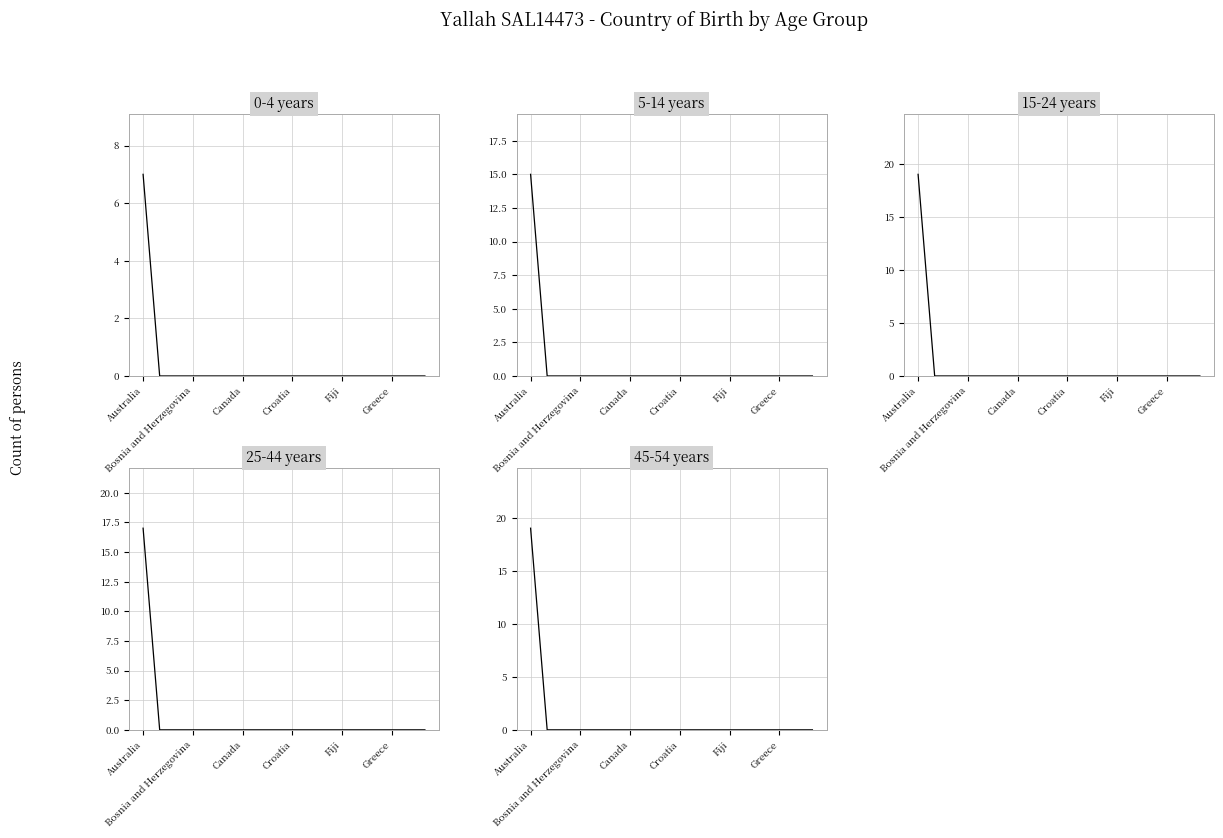

What are all the series names shown in the legend?

0-4 years, 5-14 years, 15-24 years, 25-44 years, 45-54 years